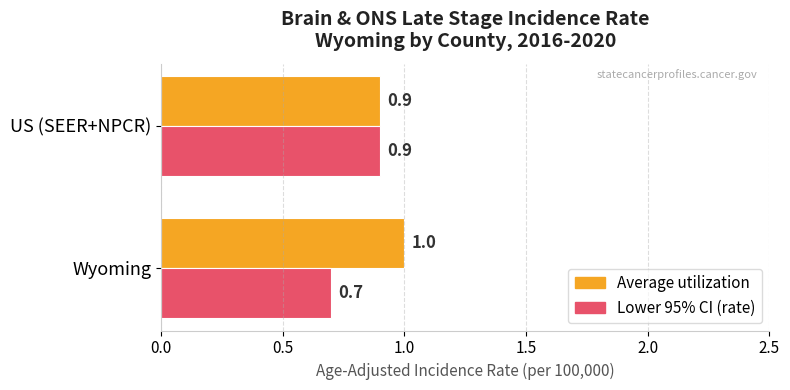

What is the greatest value displayed?

1.0